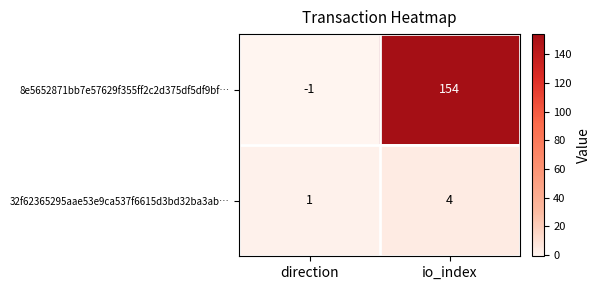

At which label is 8e5652871bb7e57629f355ff2c2d375df5df9bf… closest to 76?

direction